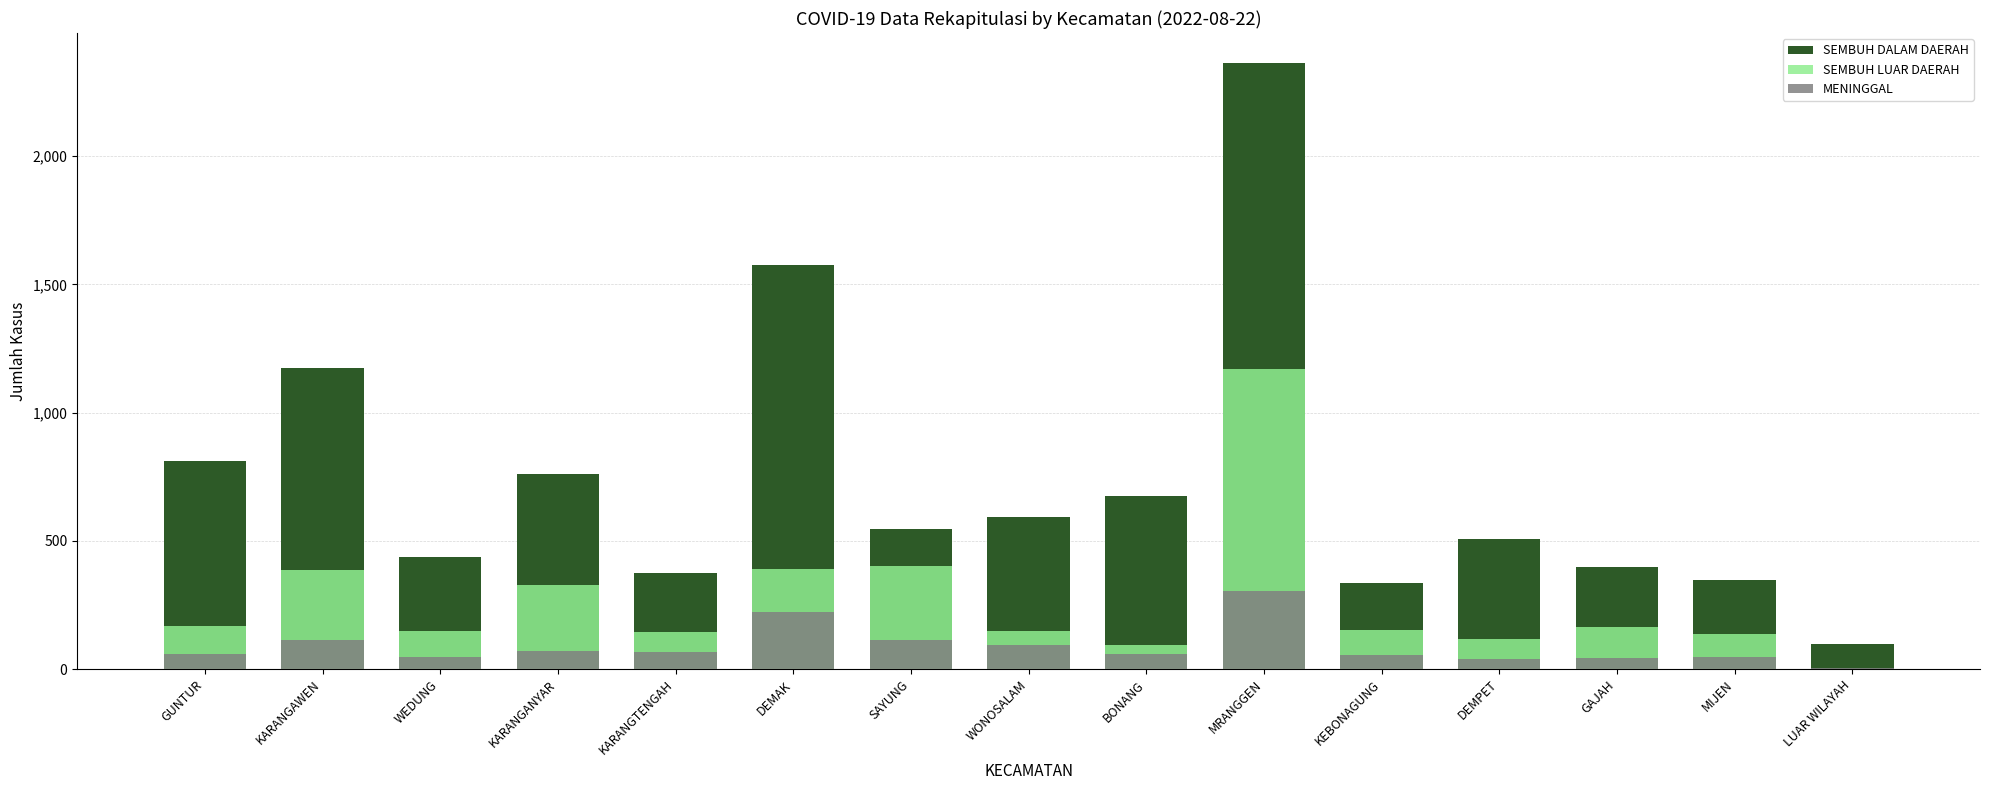

Reading left to right, extract all data points from this chart.

SEMBUH DALAM DAERAH: GUNTUR=813	KARANGAWEN=1176	WEDUNG=439	KARANGANYAR=760	KARANGTENGAH=375	DEMAK=1577	SAYUNG=547	WONOSALAM=594	BONANG=676	MRANGGEN=2362	KEBONAGUNG=335	DEMPET=507	GAJAH=397	MIJEN=349	LUAR WILAYAH=97
SEMBUH LUAR DAERAH: GUNTUR=168	KARANGAWEN=387	WEDUNG=149	KARANGANYAR=329	KARANGTENGAH=146	DEMAK=390	SAYUNG=404	WONOSALAM=148	BONANG=93	MRANGGEN=1170	KEBONAGUNG=153	DEMPET=119	GAJAH=166	MIJEN=137	LUAR WILAYAH=0
MENINGGAL: GUNTUR=59	KARANGAWEN=115	WEDUNG=47	KARANGANYAR=71	KARANGTENGAH=67	DEMAK=222	SAYUNG=115	WONOSALAM=96	BONANG=60	MRANGGEN=305	KEBONAGUNG=54	DEMPET=39	GAJAH=43	MIJEN=46	LUAR WILAYAH=5